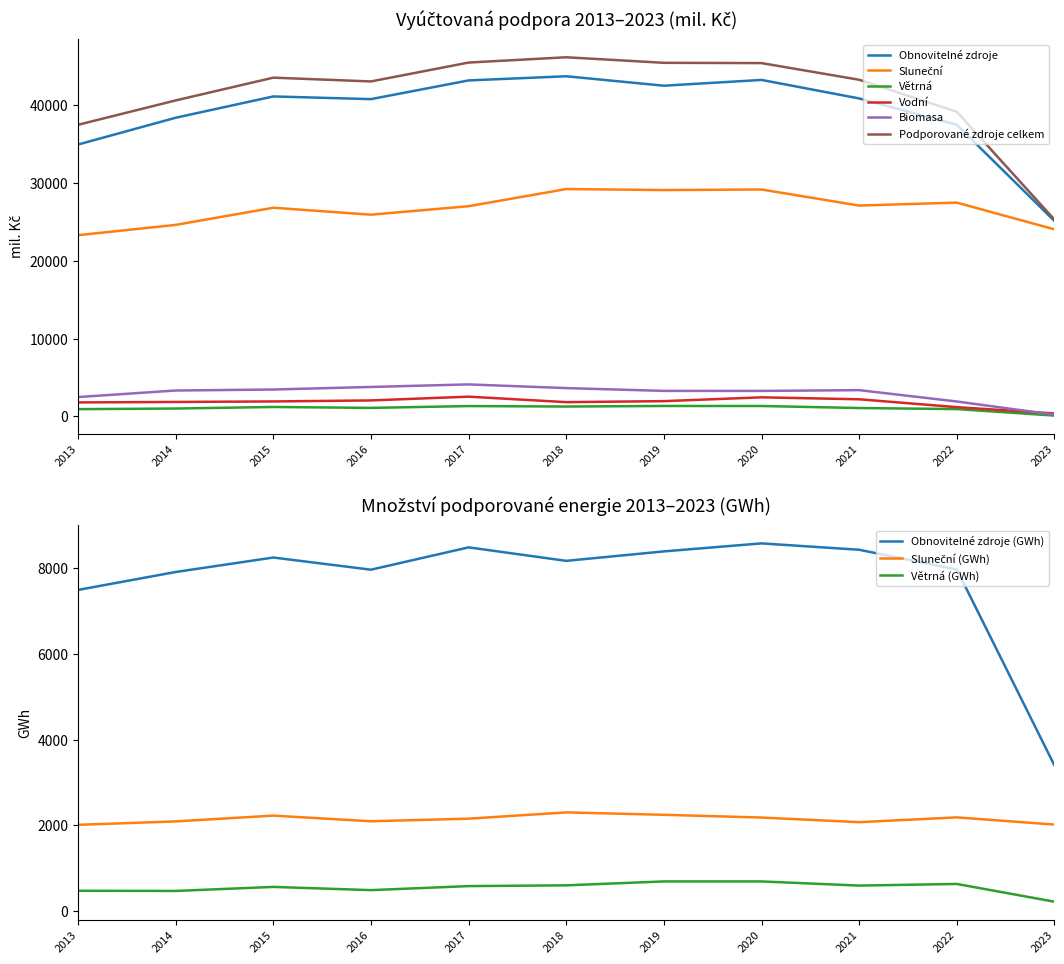

What is the highest value of the Větrná series?

1344